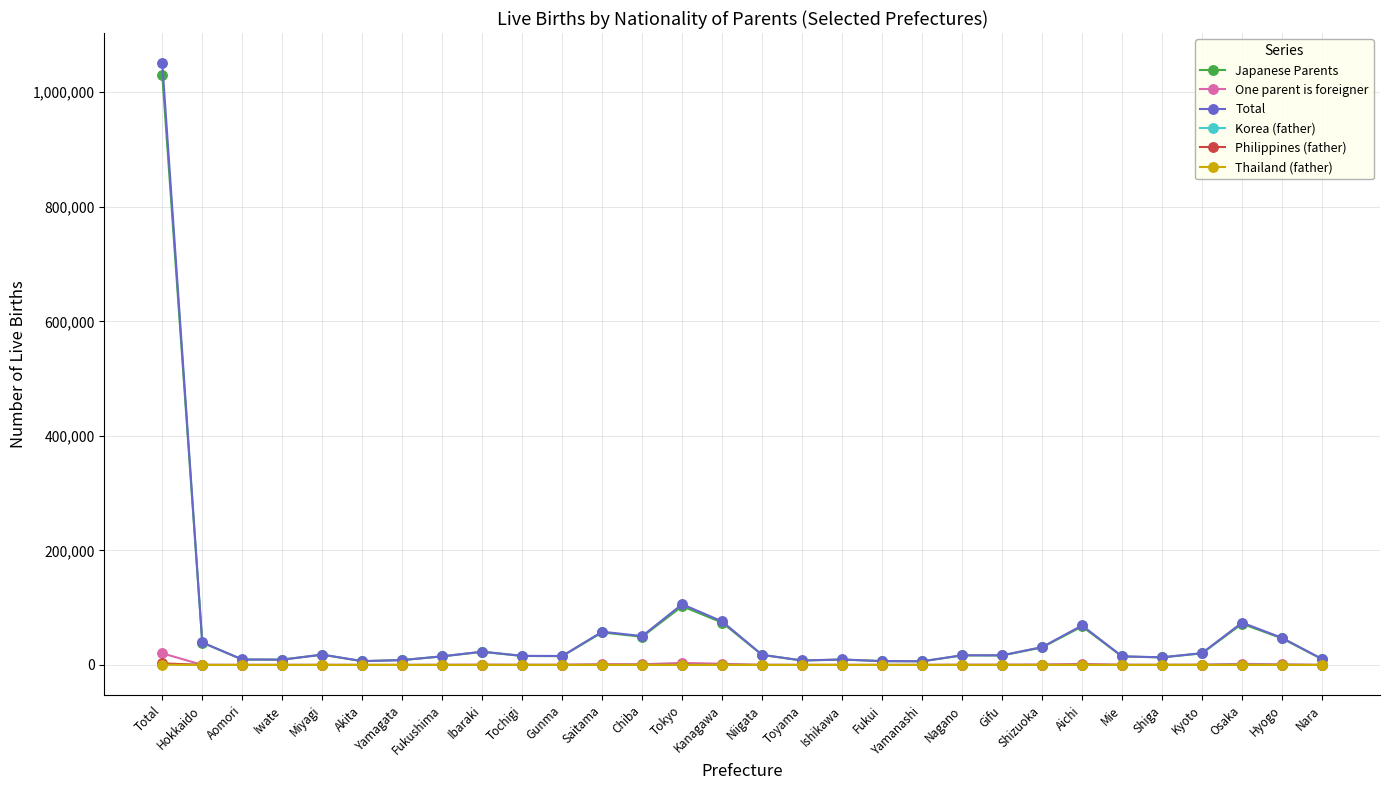

Is it true that Japanese Parents equals 46382 at Hyogo?

True